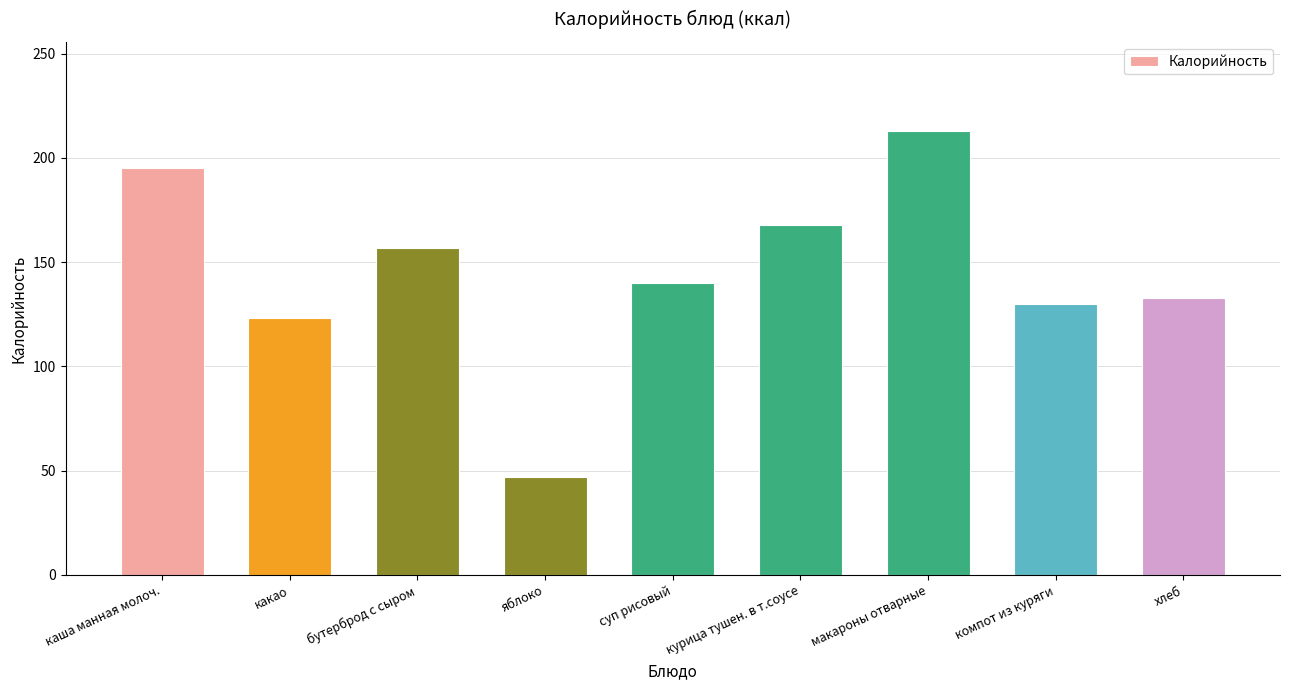

What is the difference between the values at макароны отварные and яблоко?

166